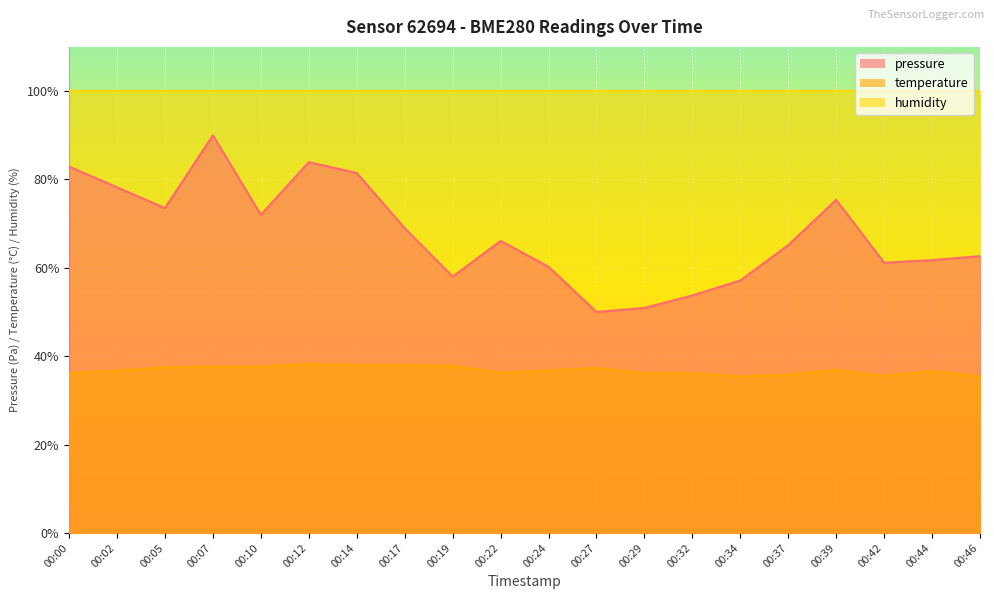

Count the number of categories in the chart.

20